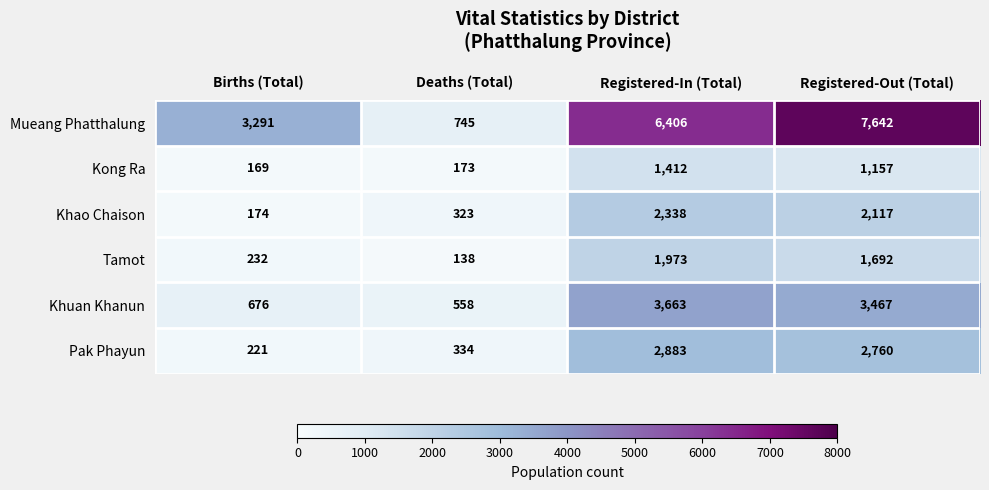

Reading left to right, transcribe all the data shown in this chart.

Mueang Phatthalung: 3291	745	6406	7642
Kong Ra: 169	173	1412	1157
Khao Chaison: 174	323	2338	2117
Tamot: 232	138	1973	1692
Khuan Khanun: 676	558	3663	3467
Pak Phayun: 221	334	2883	2760